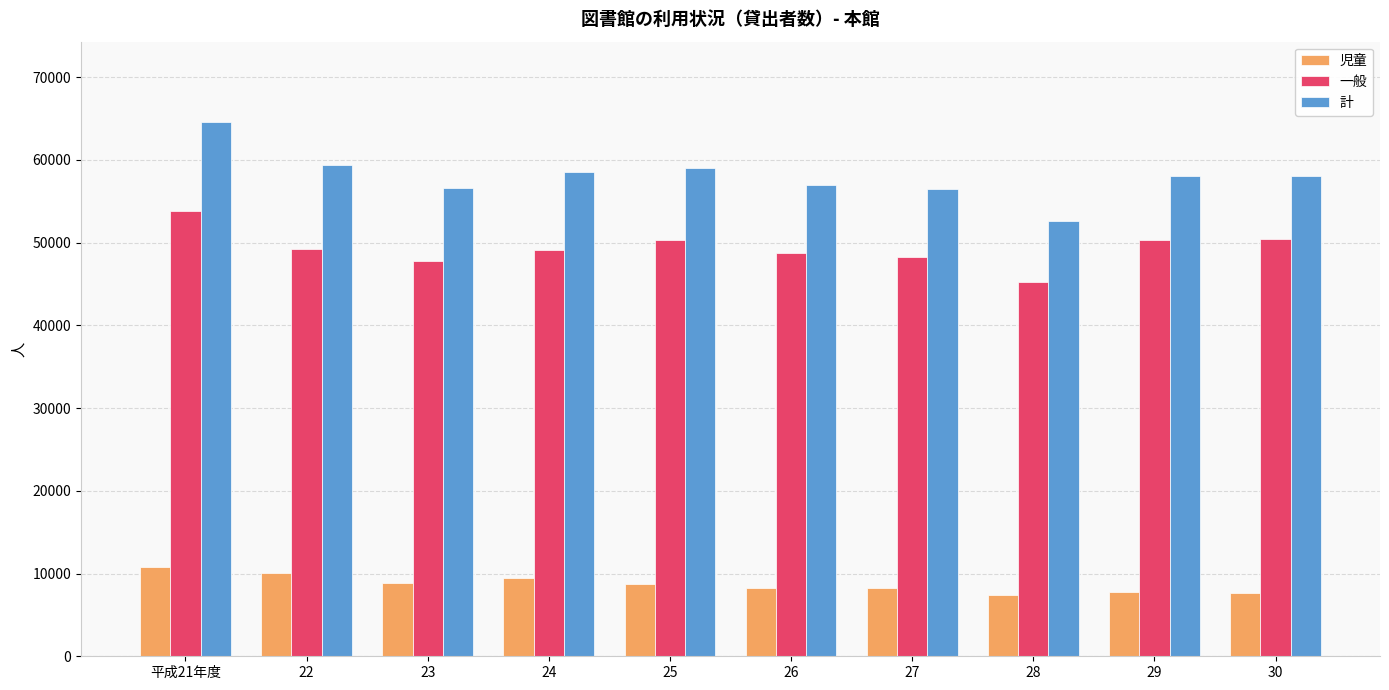

What is the difference between the second highest and second lowest values in the 一般 series?

2663